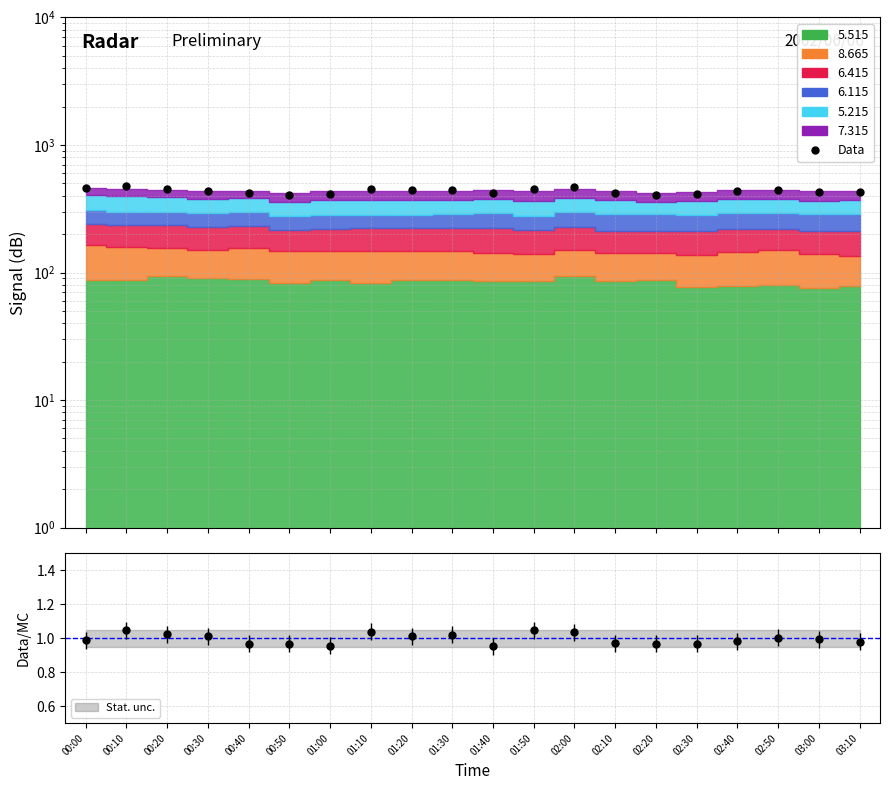

What is the ratio of the value at 00:20 to the value at 01:20?

1.0